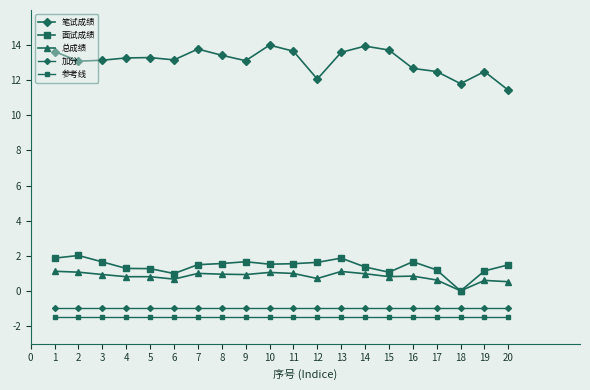

Count the number of categories in the chart.

20